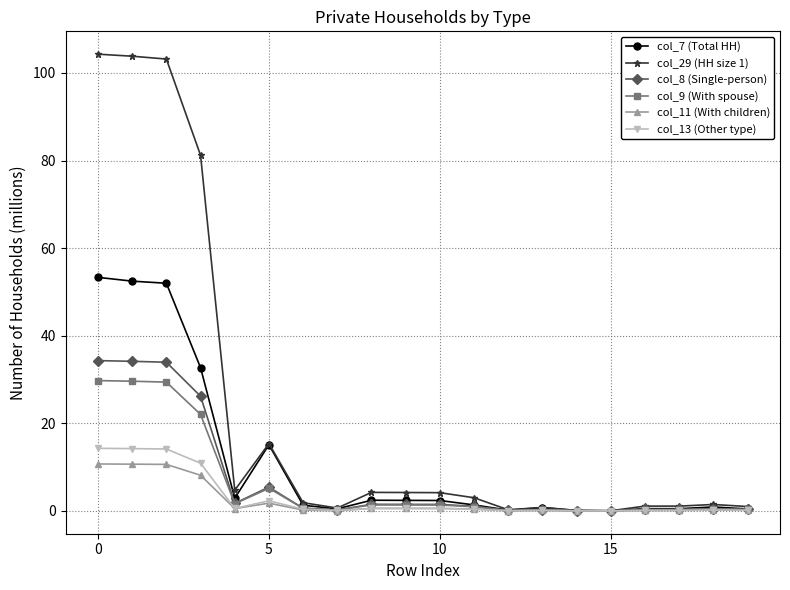

What is the maximum value for col_8 (Single-person)?

34.3